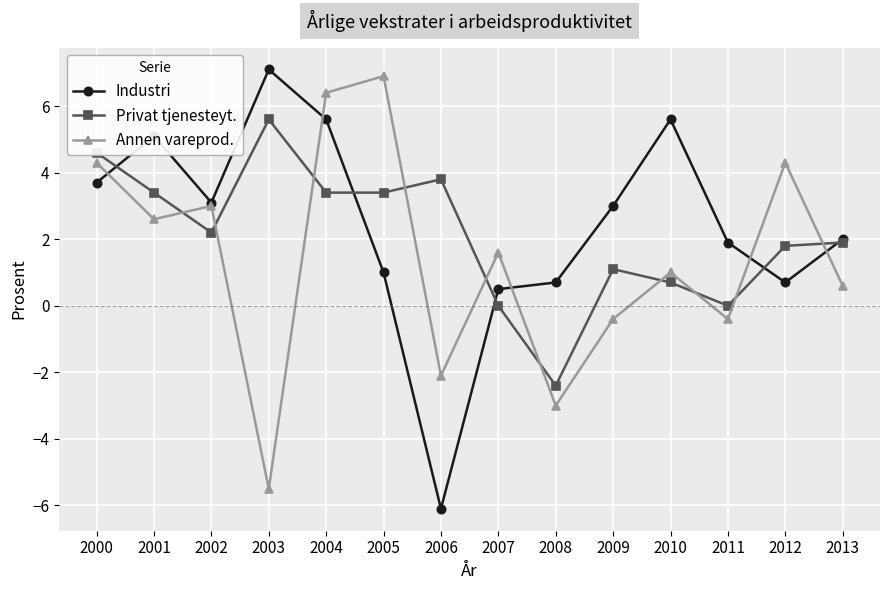

At which category does the chart reach its peak across all series?

2003